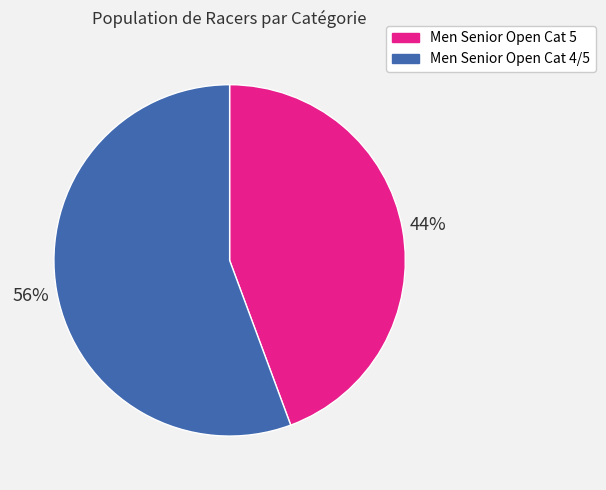

Is there any slice that represents more than half of the pie?

Yes